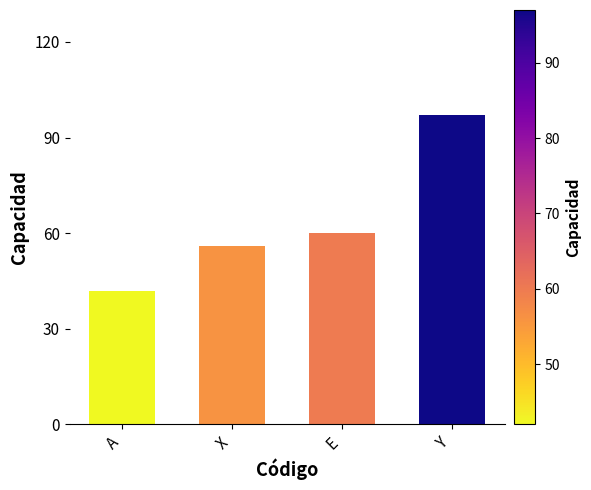

Reading right to left, what are all the values shown in this chart?

97	60	56	42